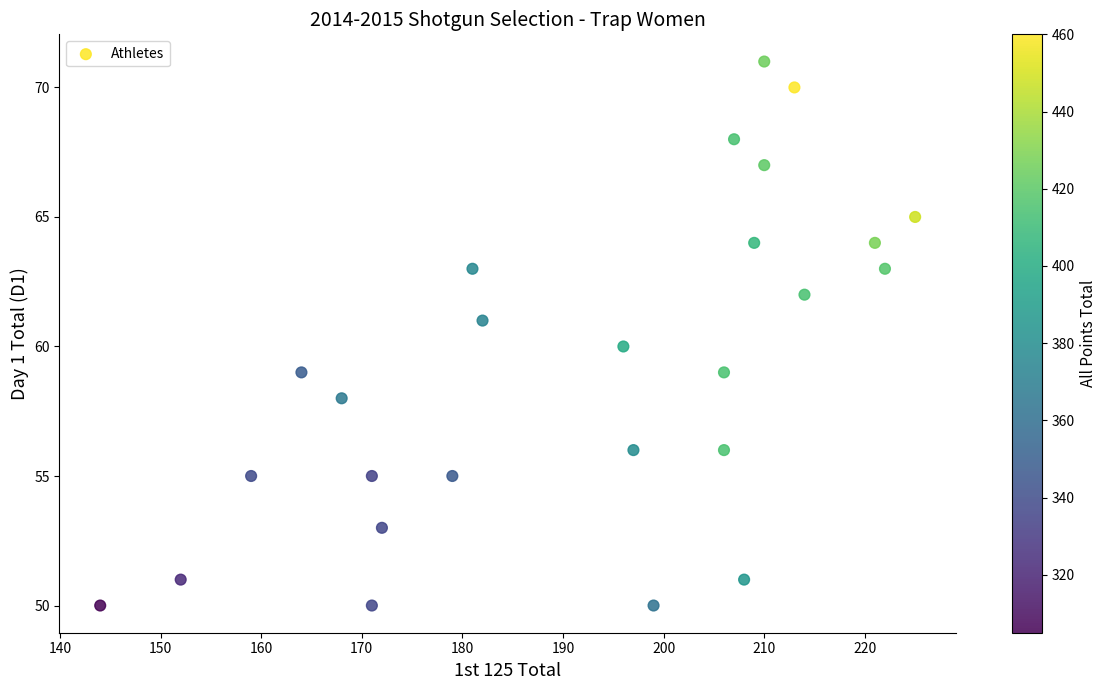

List the coordinates of all points as (X, Y) pairs, reading left to right.

(144, 50)  (152, 51)  (159, 55)  (164, 59)  (168, 58)  (171, 50)  (171, 55)  (172, 53)  (179, 55)  (181, 63)  (182, 61)  (196, 60)  (197, 56)  (199, 50)  (206, 56)  (206, 59)  (207, 68)  (208, 51)  (209, 64)  (210, 71)  (210, 67)  (213, 70)  (214, 62)  (221, 64)  (222, 63)  (225, 65)